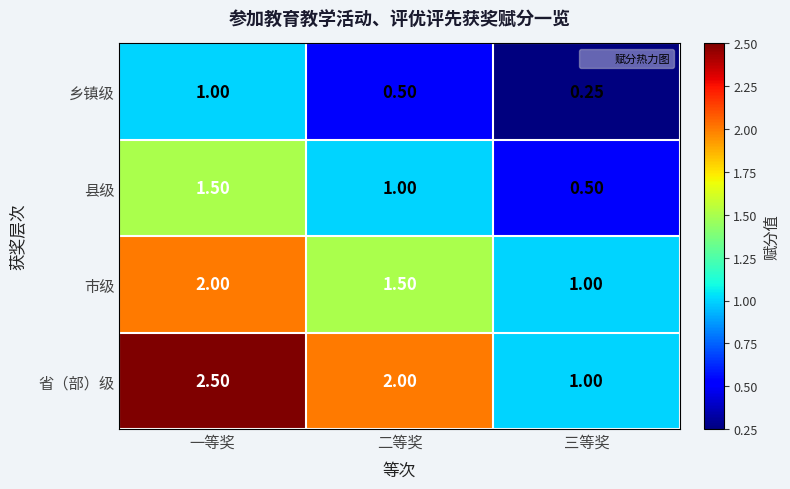

Which category has the highest value across all series?

一等奖